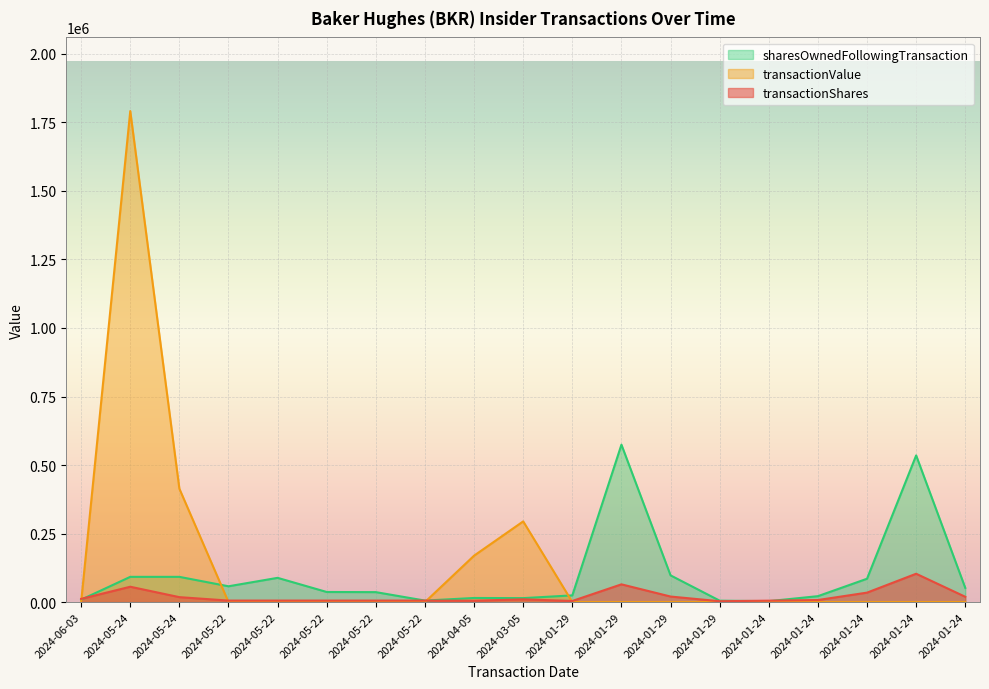

What is the total value across all series at 2024-01-24?

8516